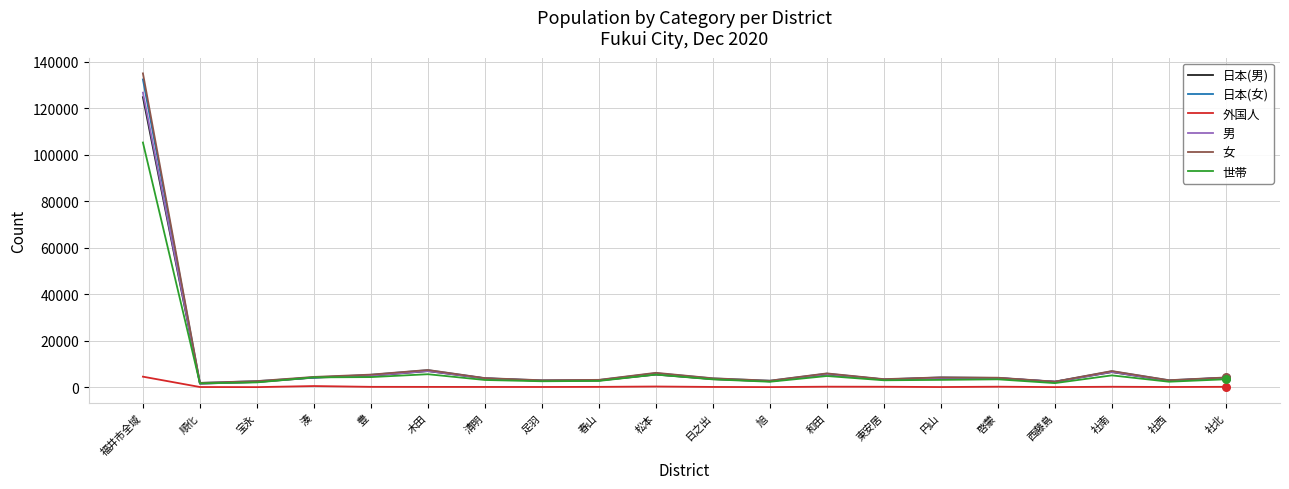

What is the total value across all series at 日之出?

18143